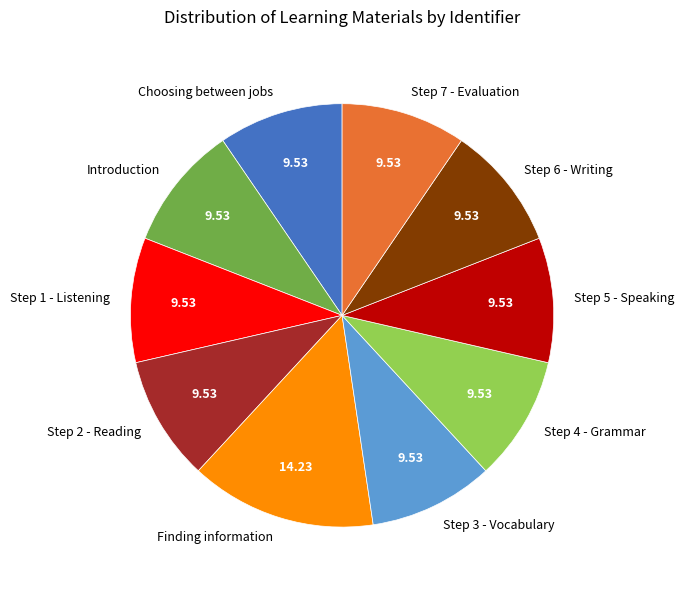

Is the sum of Introduction and Step 3 - Vocabulary greater than half?

No